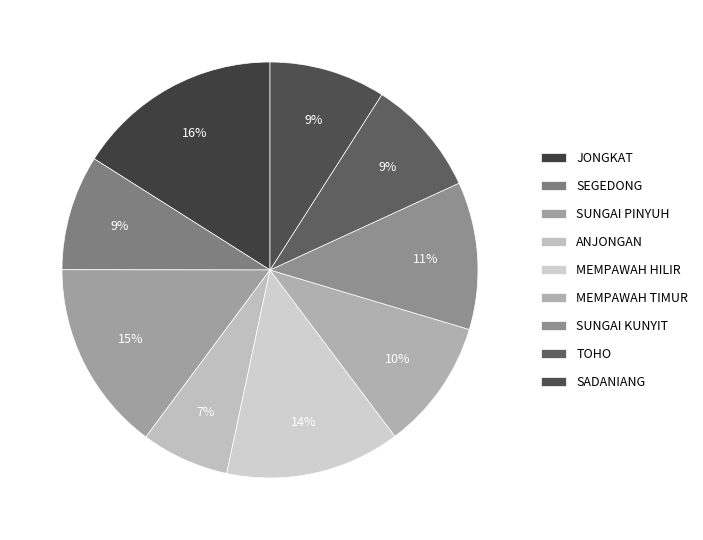

The MEMPAWAH HILIR slice represents 14% of the pie. True or false?

True